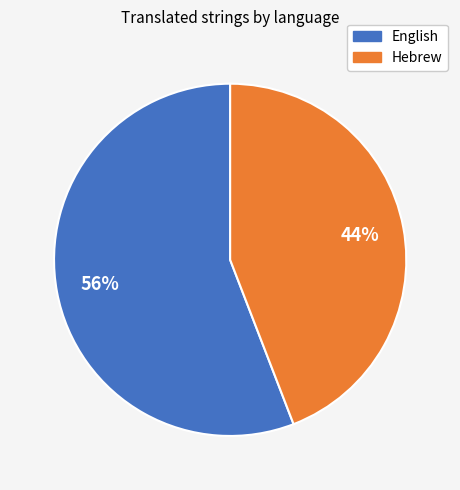

Does Hebrew represent more than half of the total?

No